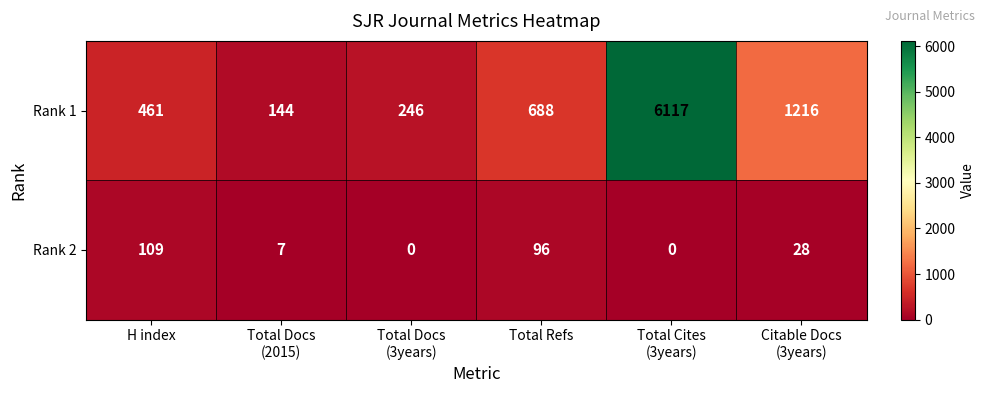

Count the number of categories in the chart.

6